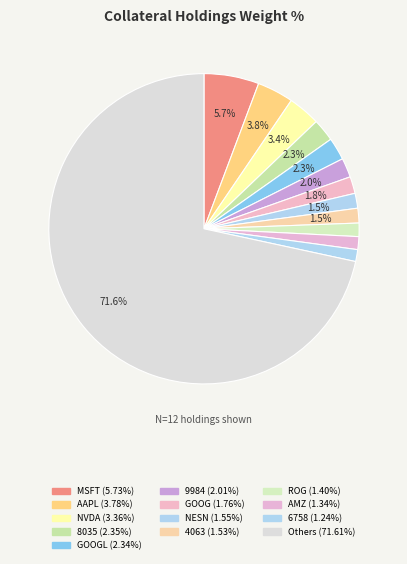

How many segments does this pie chart have?

13